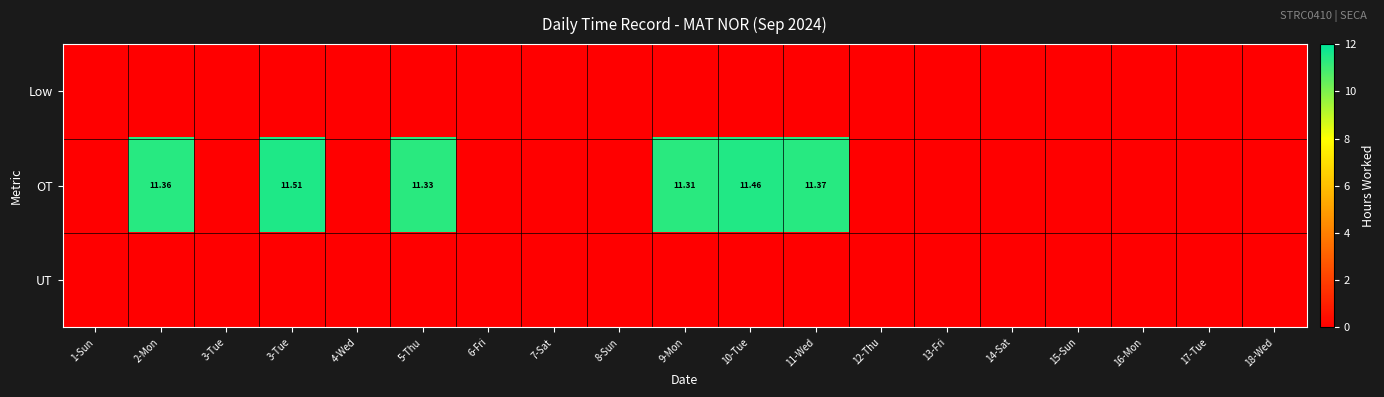

Which series has the widest spread of values?

OT